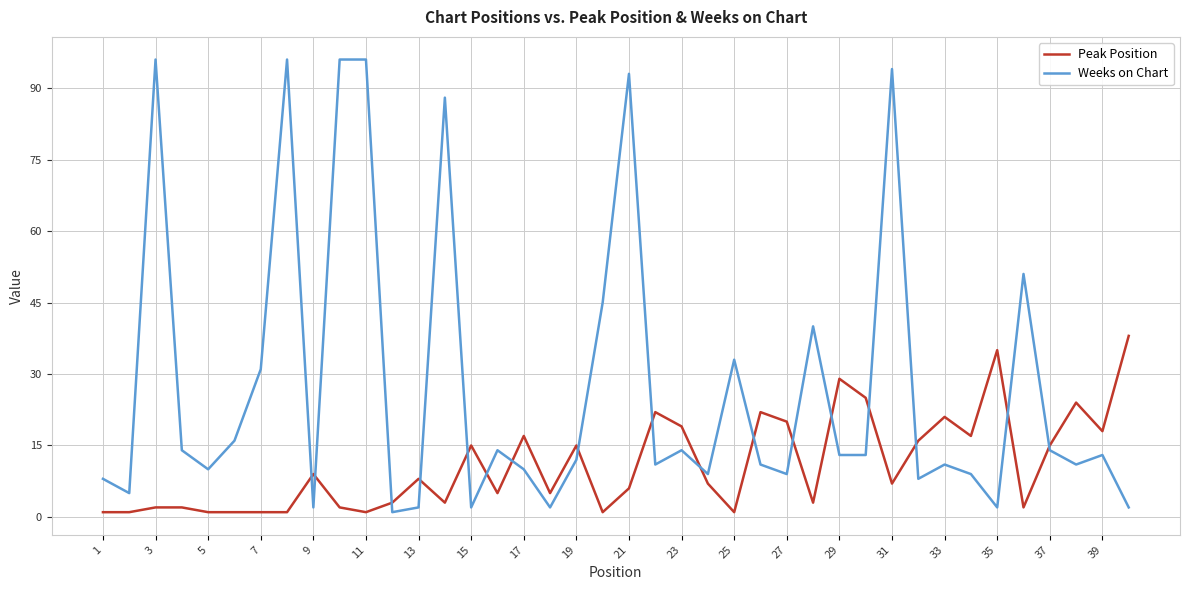

List the series in order of their peak value, highest first.

Weeks on Chart, Peak Position